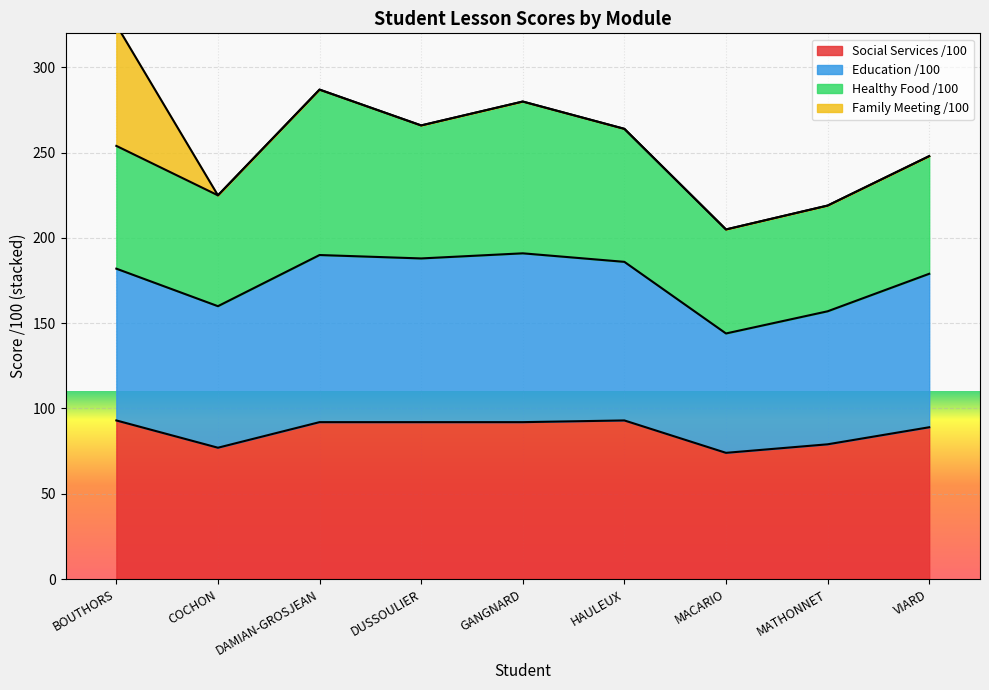

What is the minimum value for Social Services /100?

74